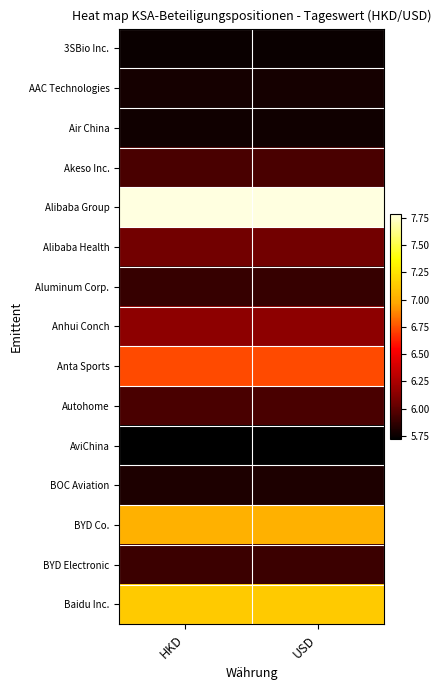

What is the total value across all series at HKD?

93.4